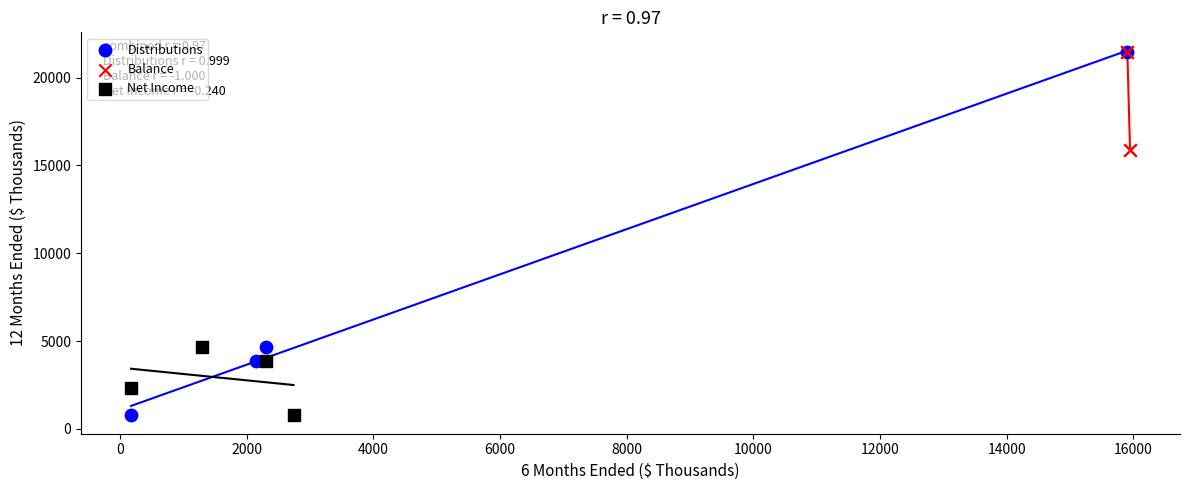

Which series has the widest spread of Y values?

Distributions